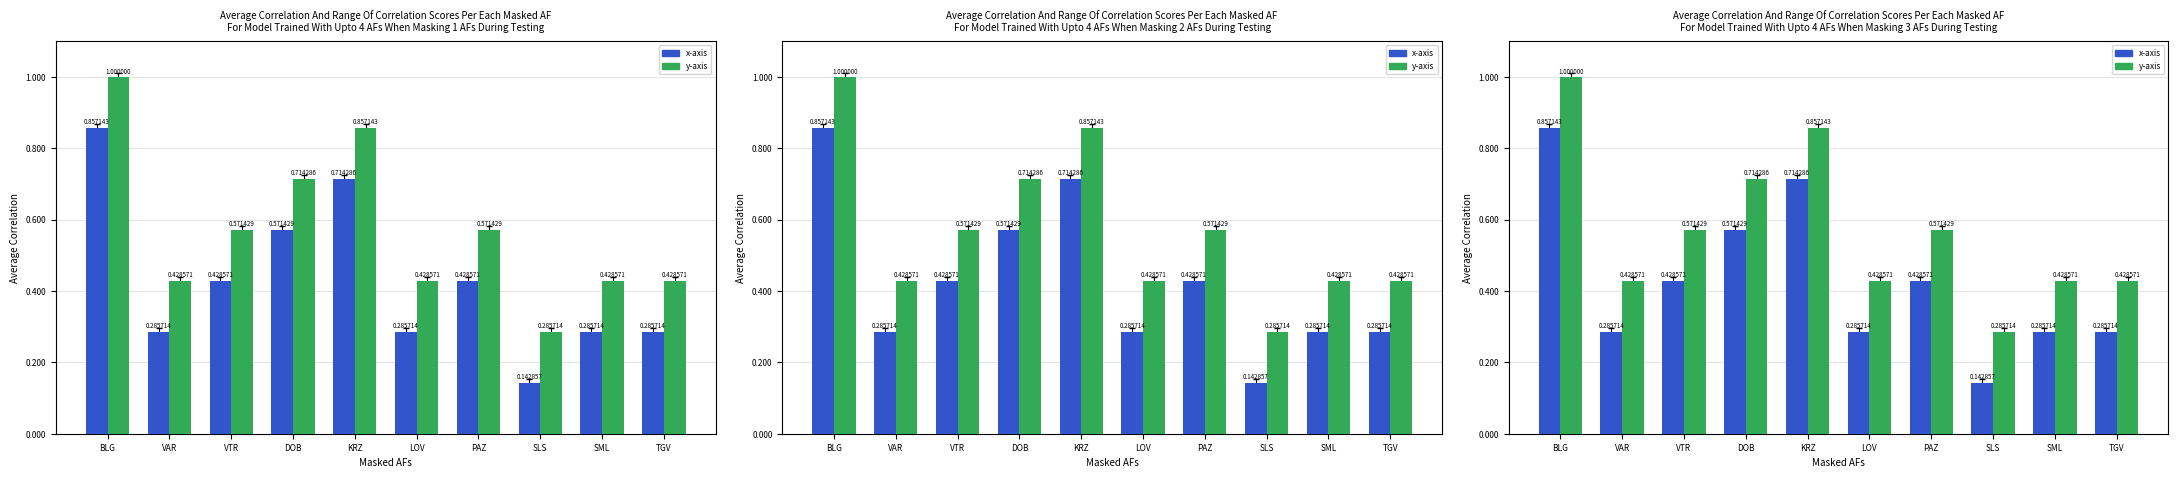

At how many categories does at least one series exceed 0?

10